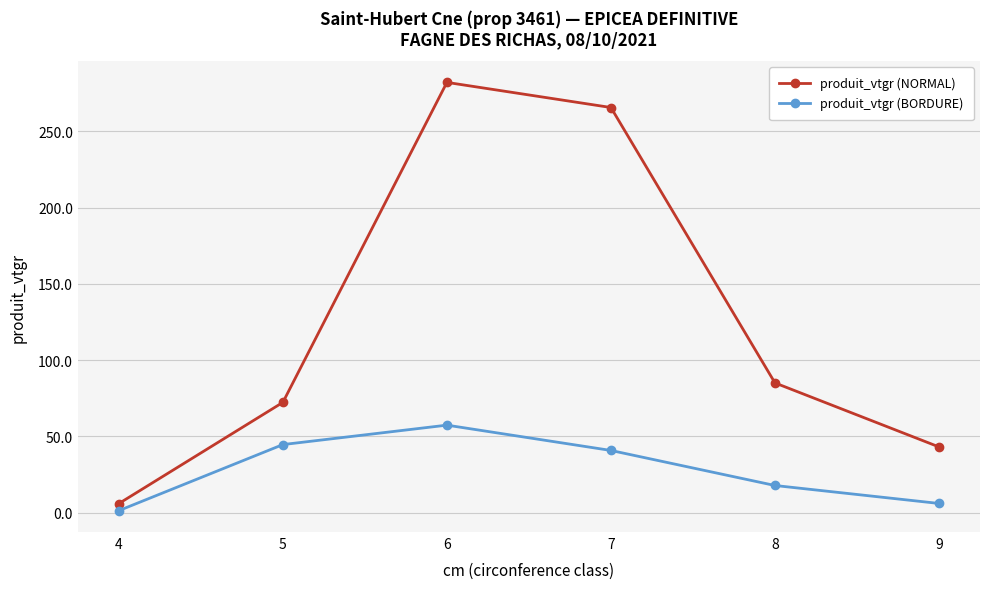

Reading left to right, what are all the values shown in this chart?

produit_vtgr (NORMAL): 5.9	72.3	282.2	265.7	85.0	43.0
produit_vtgr (BORDURE): 1.3	44.6	57.3	40.7	17.7	6.0